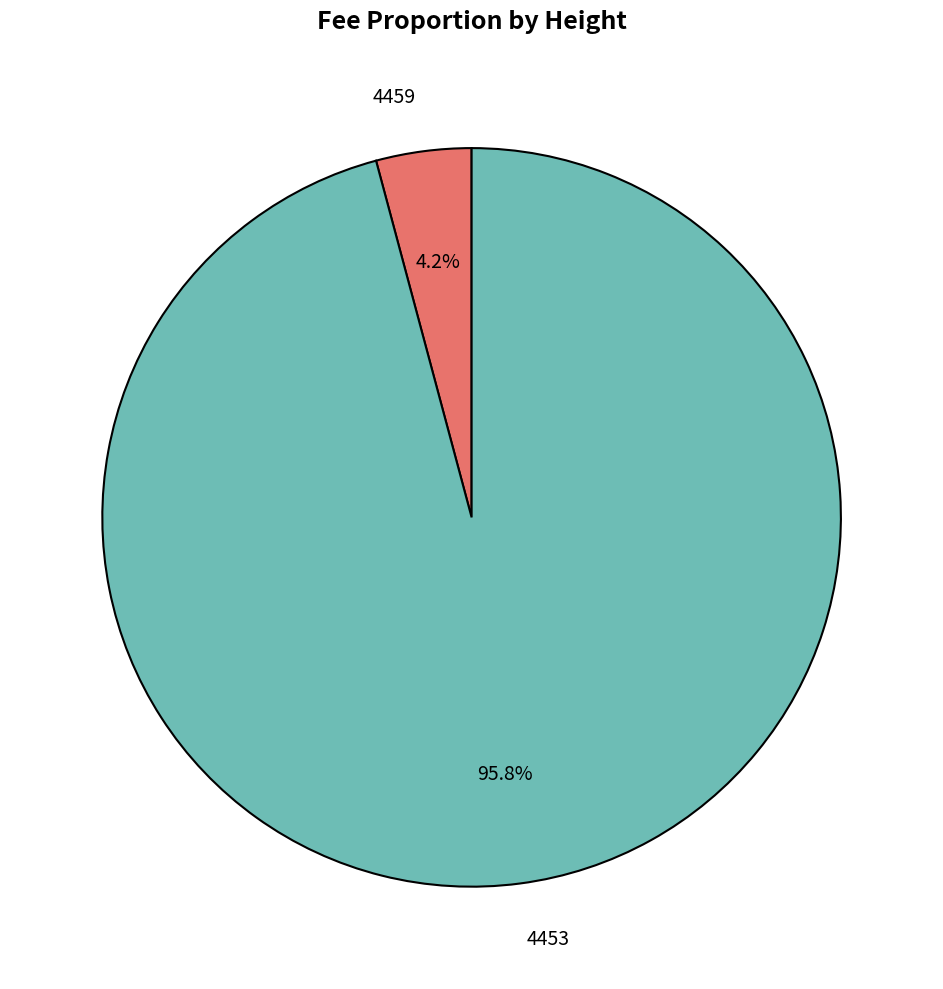

Which slice is the smallest?

4459